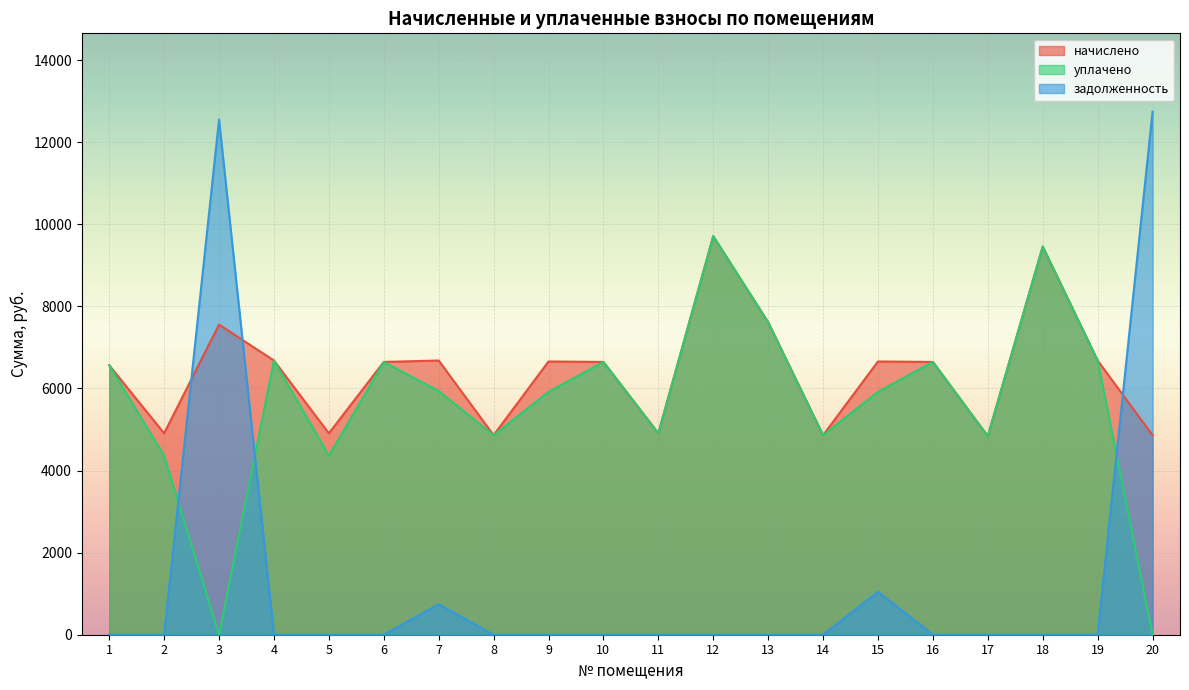

Rank the series by their average value, from lowest to highest.

задолженность, уплачено, начислено